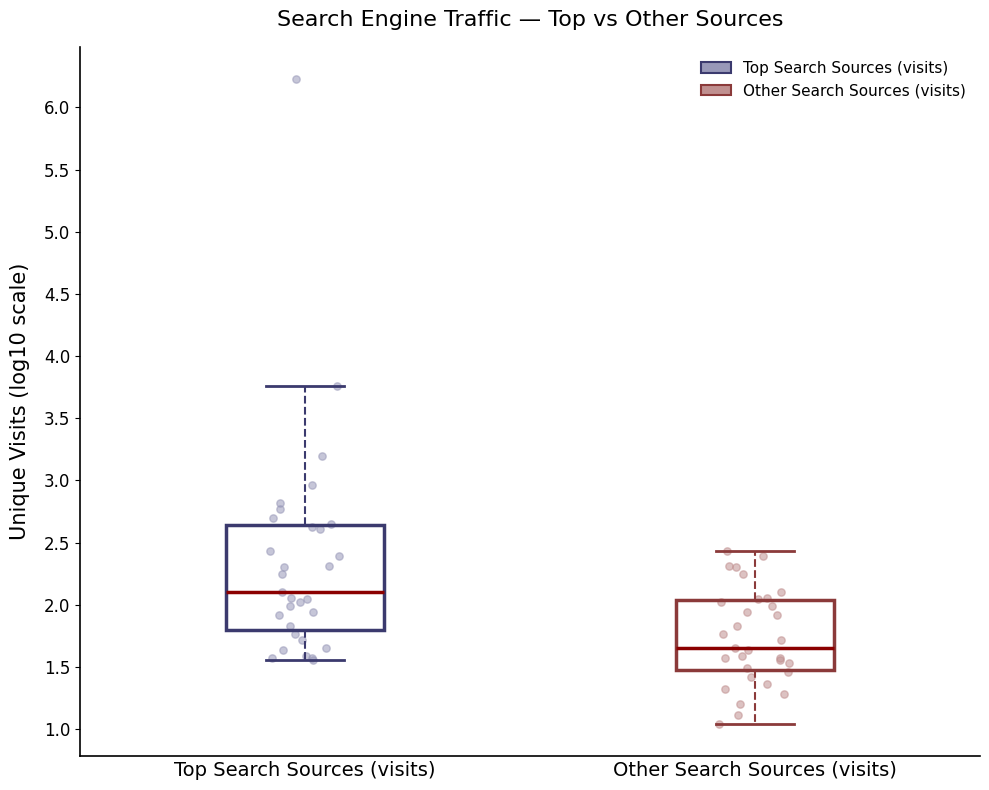

Where is the upper edge of the box for Other Search Sources (visits) on the y-axis? The values are not printed on the chart, so give them approximately, as read against the axis.

2.05